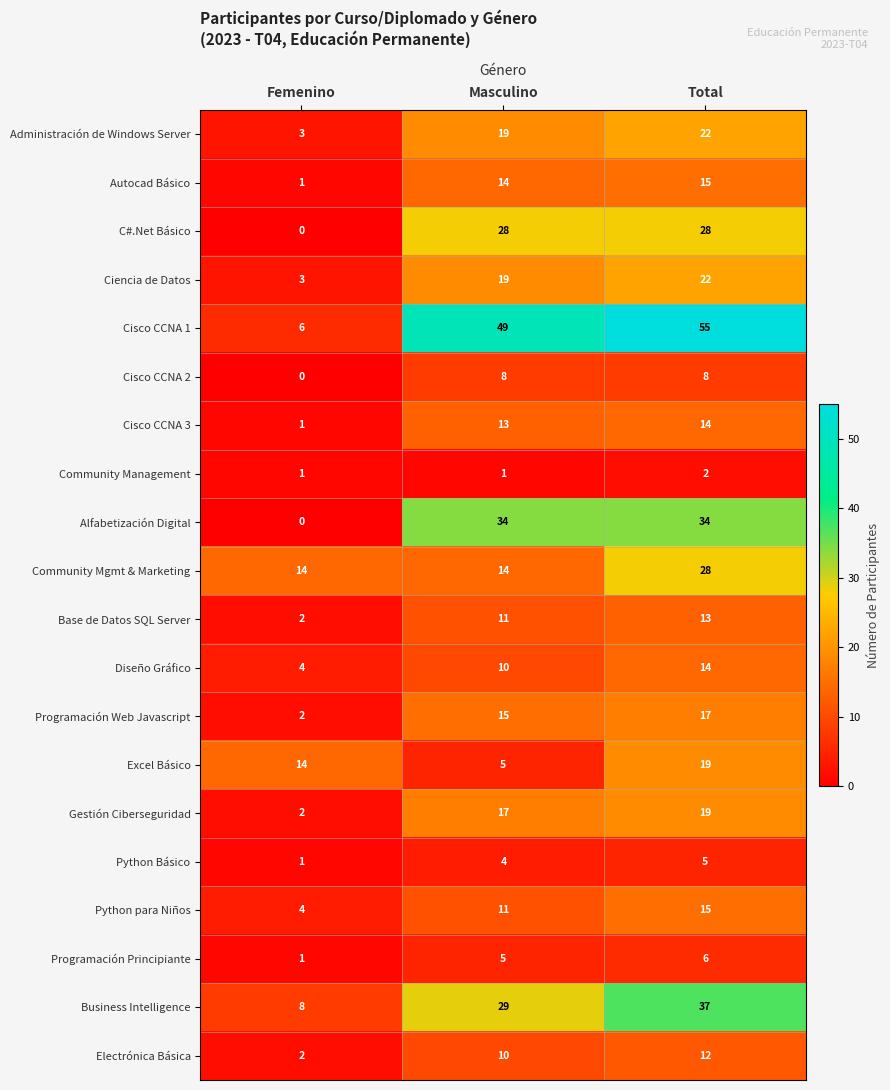

What is the difference between the highest and lowest values at Total?

53